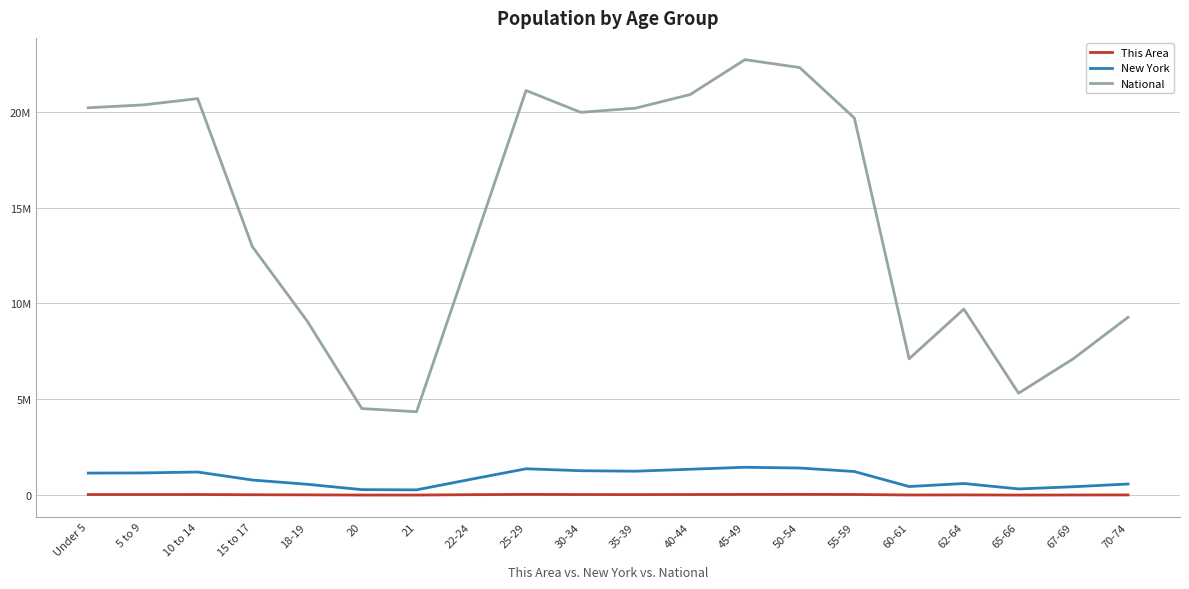

Which label corresponds to the smallest value in the chart?

65-66